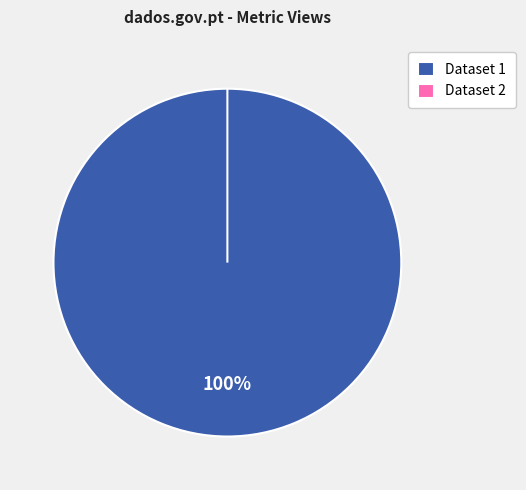

How many slices are in this pie chart?

2